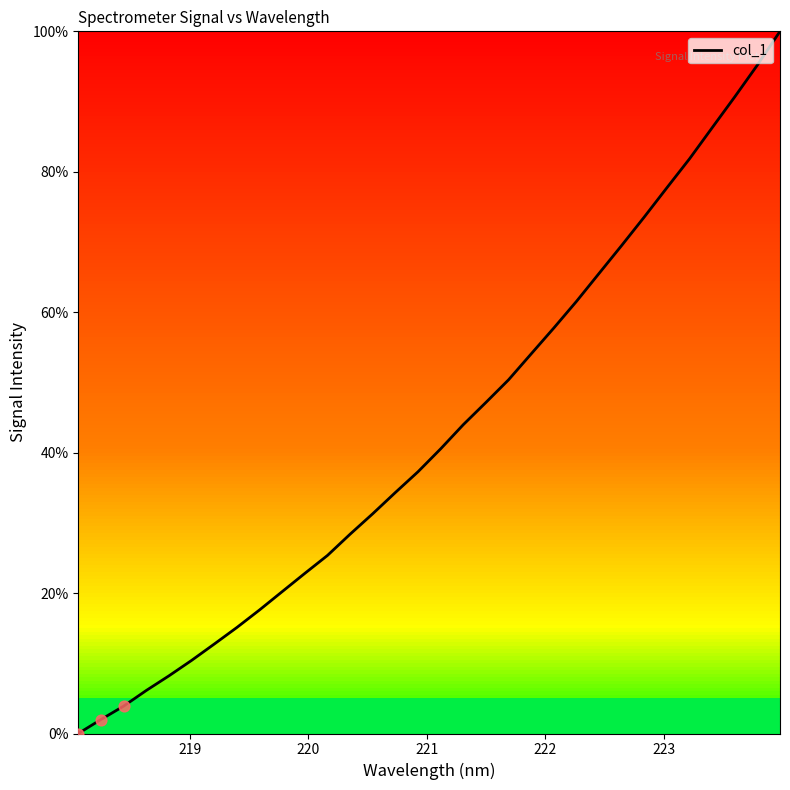

What is the difference between the maximum and minimum values?

100.0